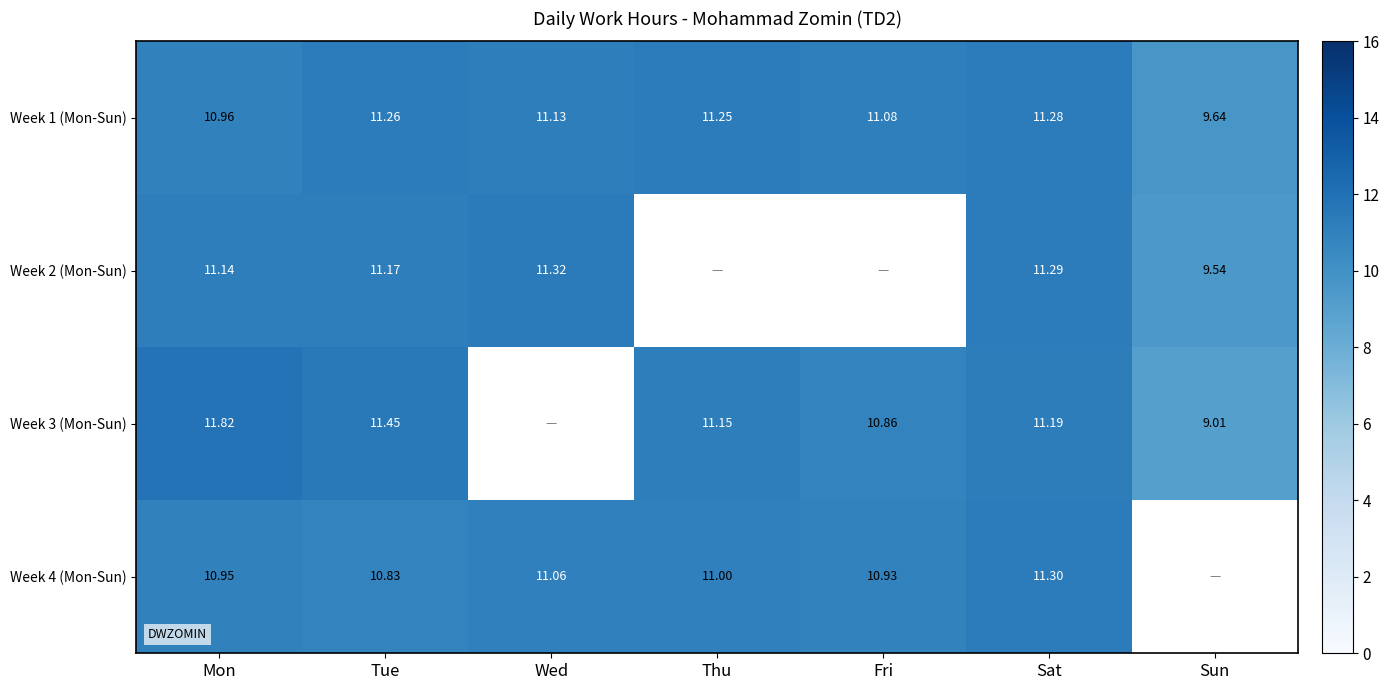

The Week 4 (Mon-Sun) series shows 5.0 at Sat. True or false?

False